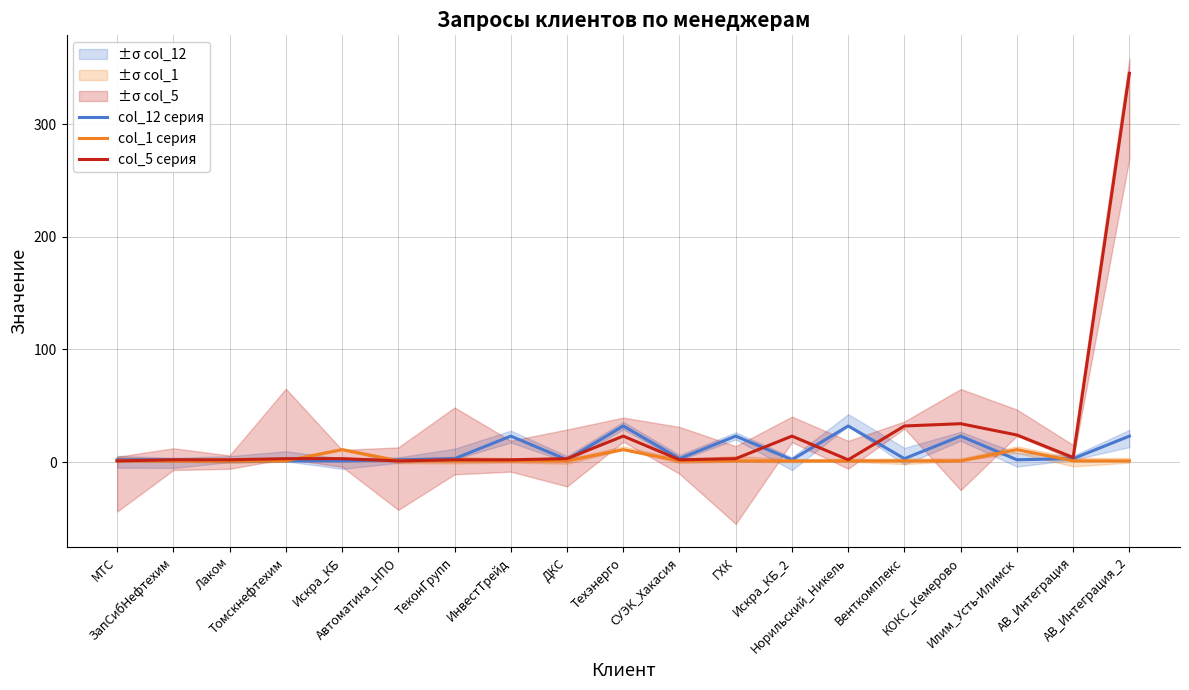

What is the difference between the maximum and minimum values in the col_5 серия series?

344